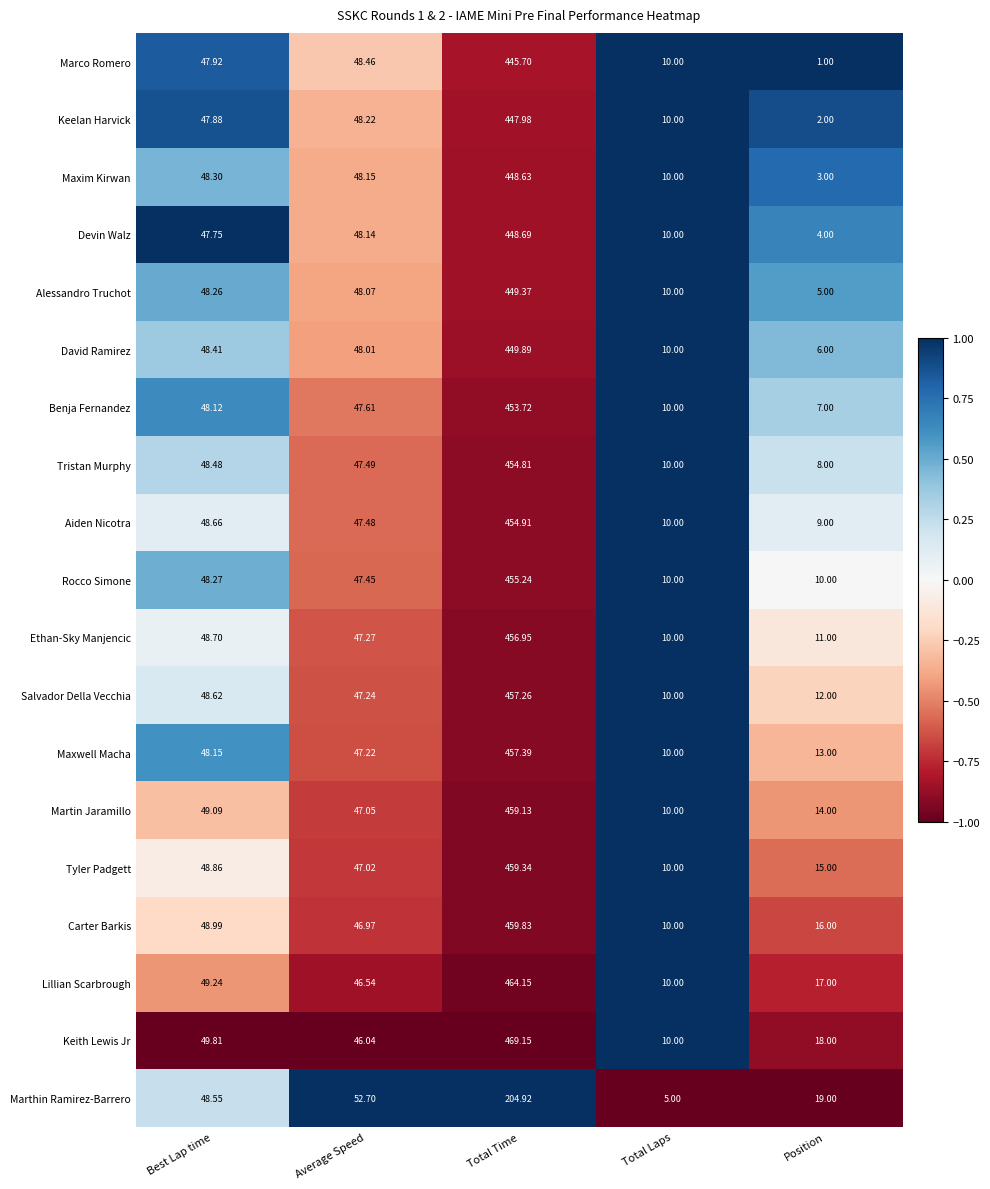

Which category has the highest value across all series?

Total Time